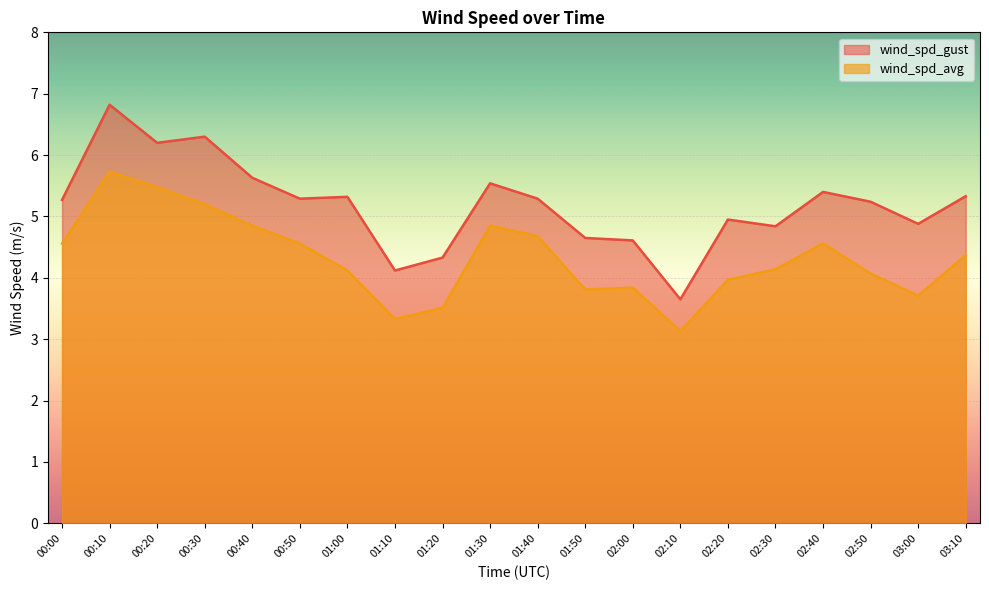

Reading right to left, list all the values displayed in this chart.

wind_spd_gust: 5.3	4.9	5.2	5.4	4.8	5.0	3.6	4.6	4.7	5.3	5.5	4.3	4.1	5.3	5.3	5.6	6.3	6.2	6.8	5.3
wind_spd_avg: 4.4	3.7	4.1	4.6	4.1	4.0	3.1	3.8	3.8	4.7	4.8	3.5	3.3	4.1	4.6	4.8	5.2	5.5	5.7	4.6